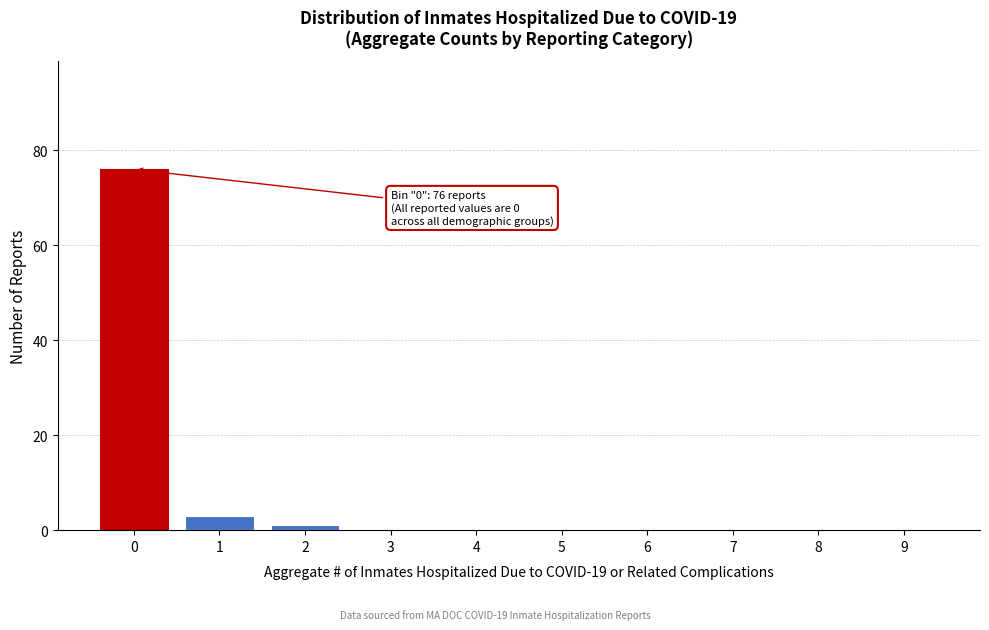

Reading left to right, list all the values displayed in this chart.

0=76	1=3	2=1	3=0	4=0	5=0	6=0	7=0	8=0	9=0